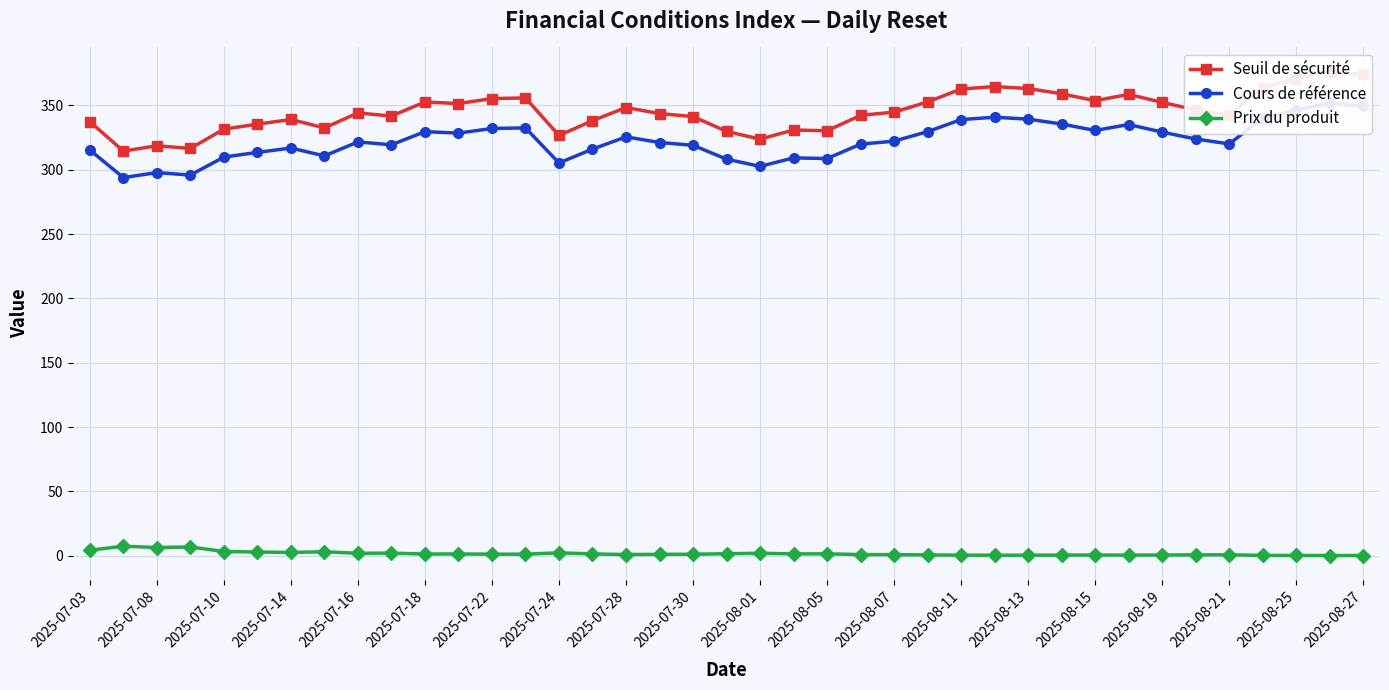

True or false: Prix du produit has a value of 1.1 at 2025-07-30.

True